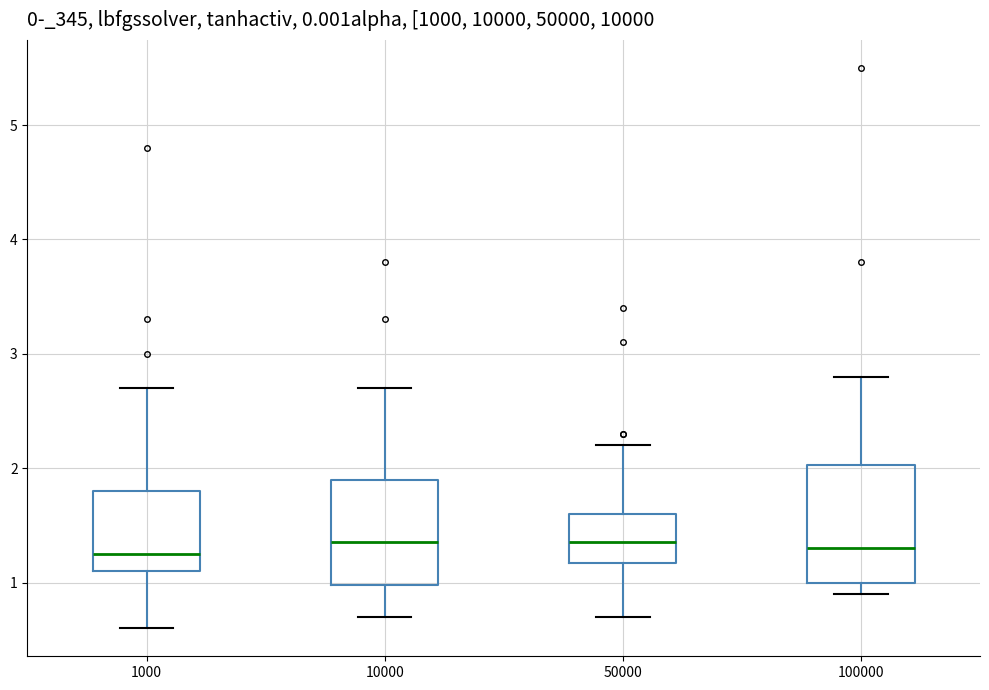

Reading left to right, read every box against the y-axis: the position of its median line, the range the box covers, and the ends of its whiskers. The values are not printed on the chart, so give them approximately, as read against the axis.

1000: median 1.3, box 1.1 to 1.8, whiskers 0.6 to 2.7
10000: median 1.4, box 1.0 to 1.9, whiskers 0.7 to 2.7
50000: median 1.4, box 1.2 to 1.6, whiskers 0.7 to 2.2
100000: median 1.3, box 1.0 to 2.0, whiskers 0.9 to 2.8